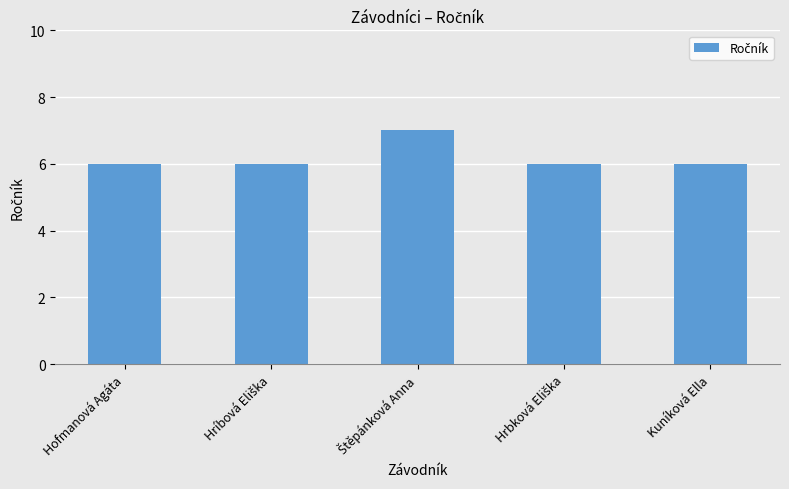

Count the number of data series in this chart.

1